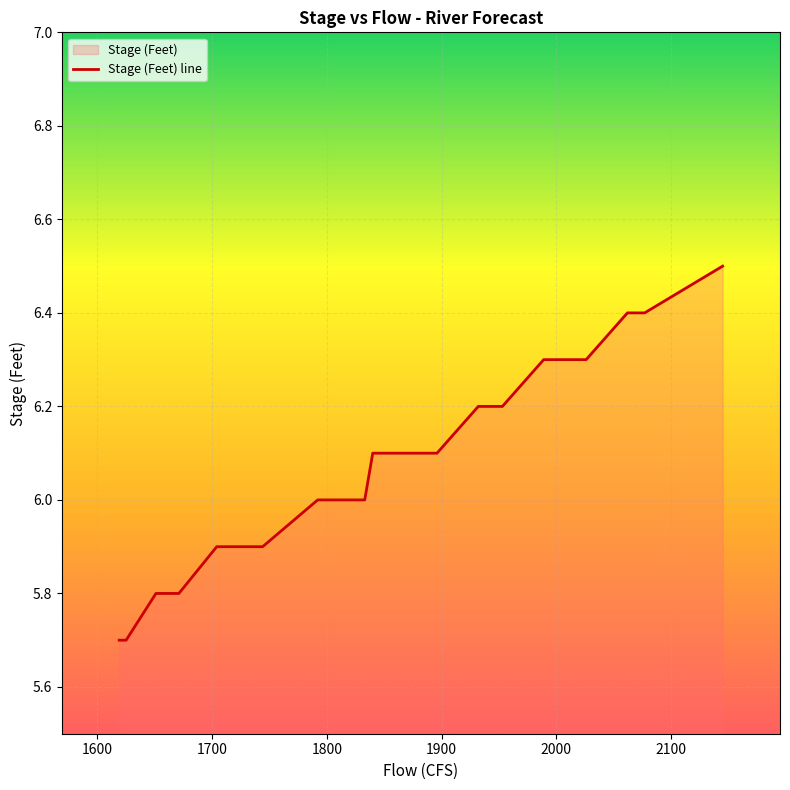

True or false: there are more than 0 points higher than both neighbors.

False